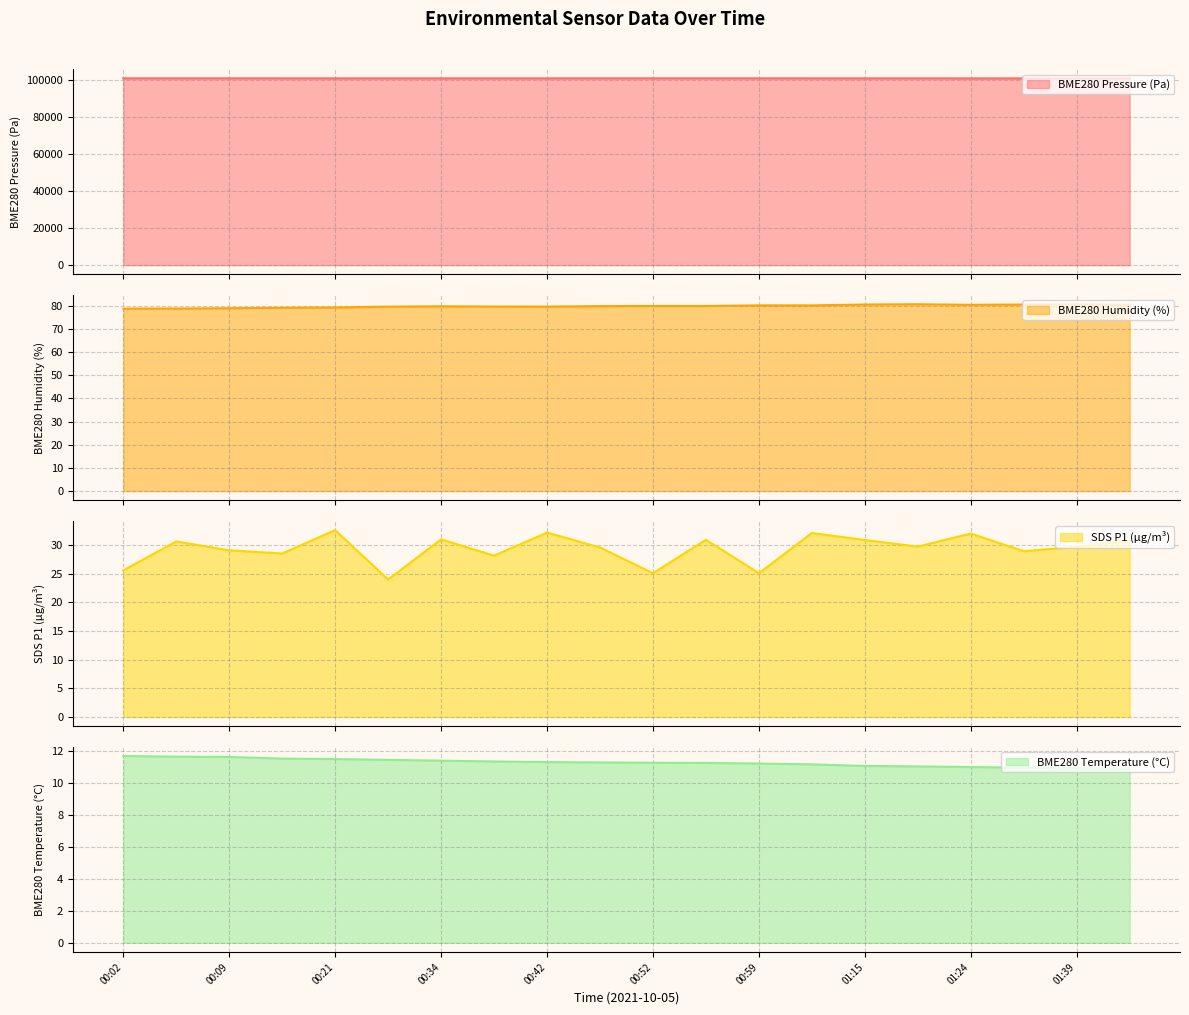

True or false: SDS_P1 has a value of 29.7 at 01:39.

True